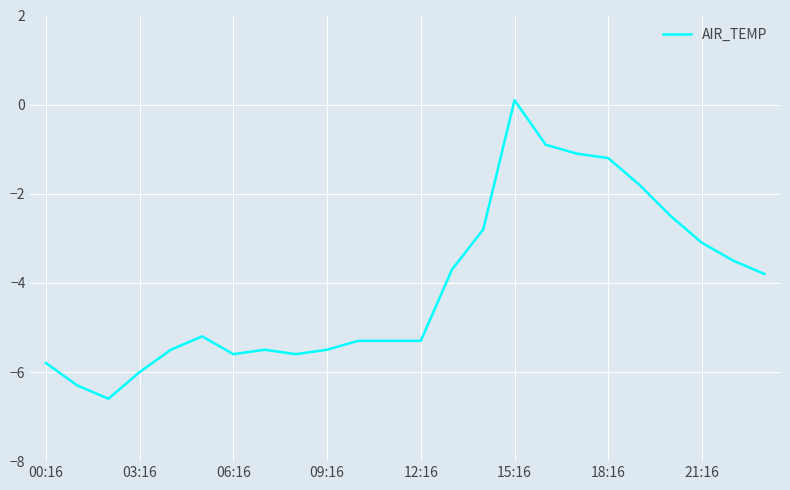

What is the greatest value displayed?

0.1